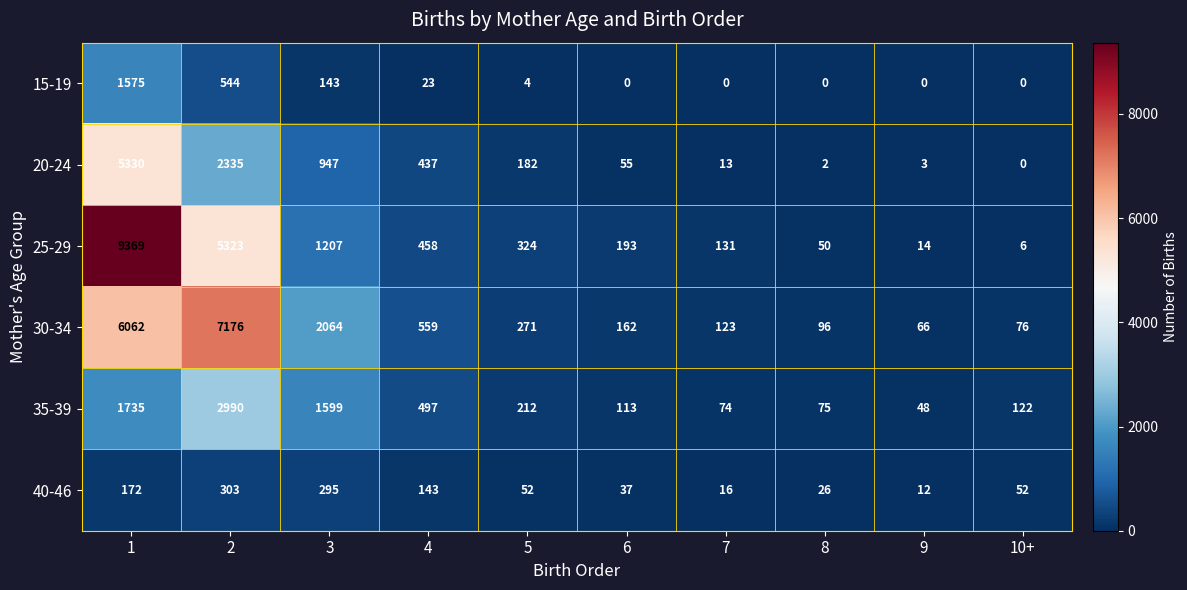

Rank the series by their maximum value, from highest to lowest.

25-29, 30-34, 20-24, 35-39, 15-19, 40-46